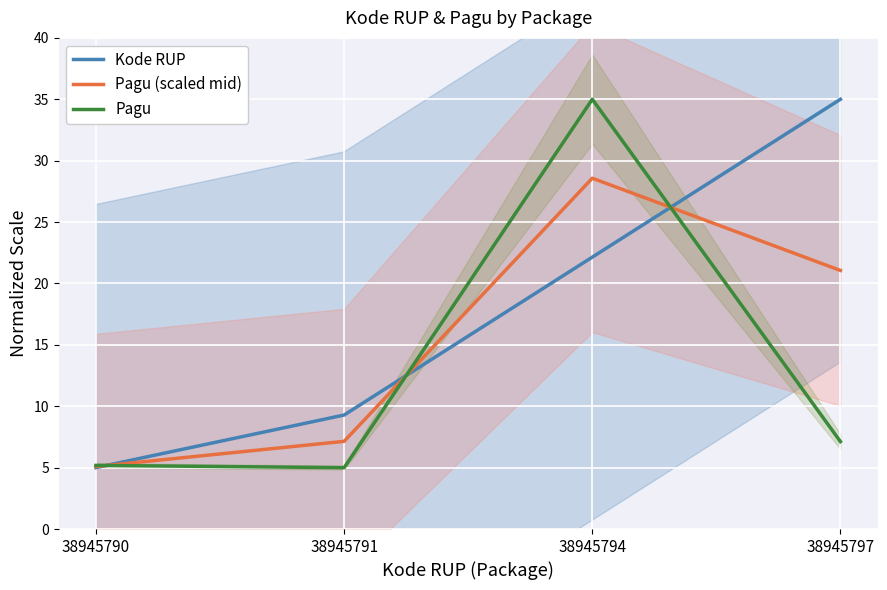

Reading left to right, extract all data points from this chart.

Kode RUP: 38945790=5.0	38945791=9.3	38945794=22.1	38945797=35.0
Pagu (scaled mid): 38945790=5.1	38945791=7.1	38945794=28.6	38945797=21.1
Pagu: 38945790=5.2	38945791=5.0	38945794=35.0	38945797=7.1